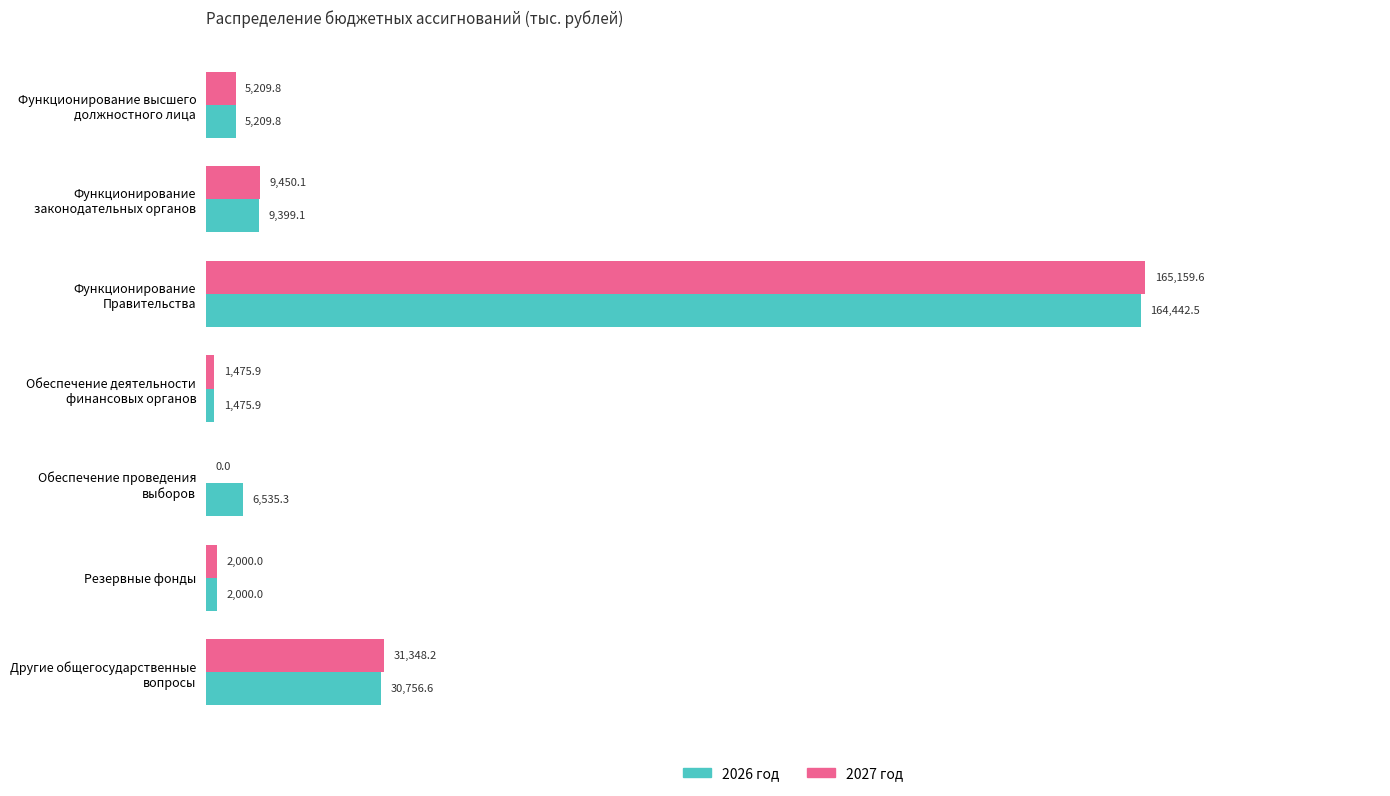

Which series has the largest total across all categories?

2026 год